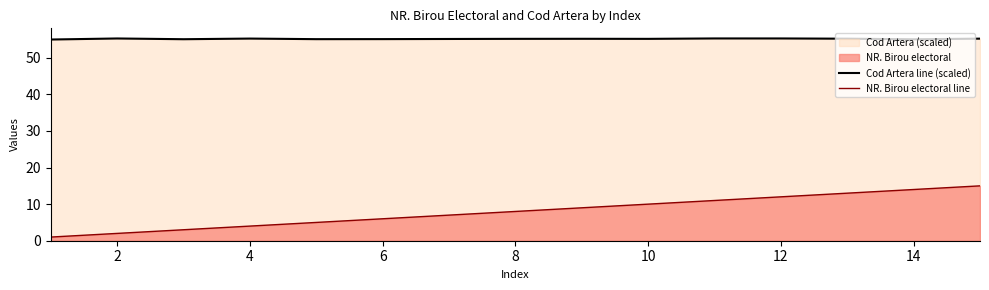

Rank the series by their maximum value, from highest to lowest.

Cod Artera line (scaled), NR. Birou electoral line